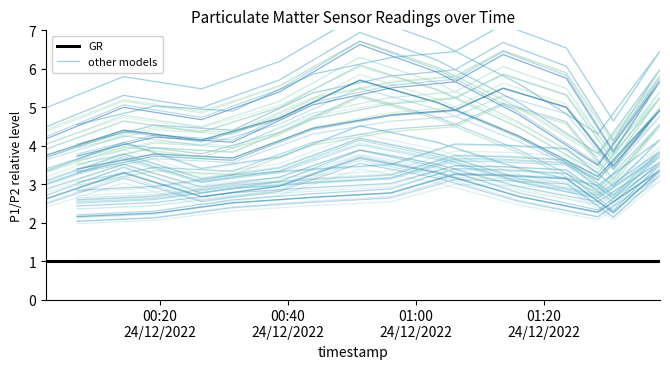

What is the maximum value for other models?

6.9